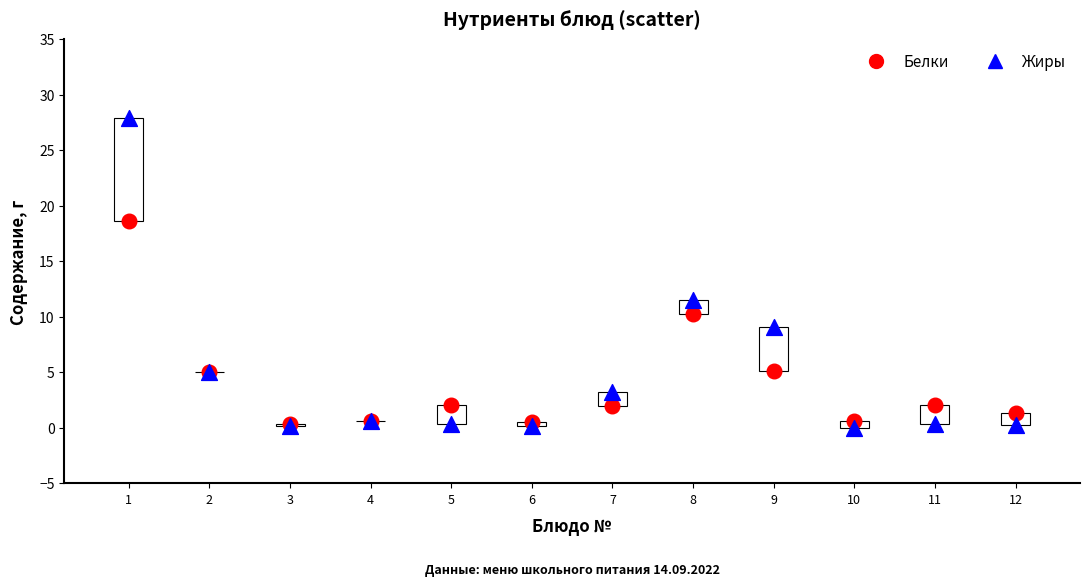

Which series has the largest Y range (max minus min)?

Жиры